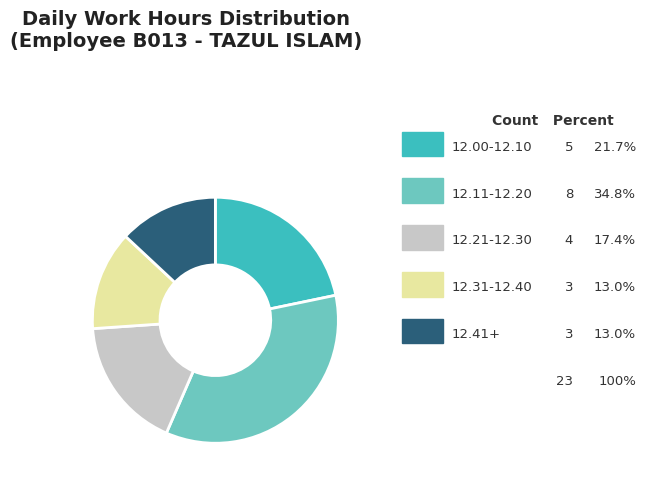

Is there any slice that represents more than half of the pie?

No